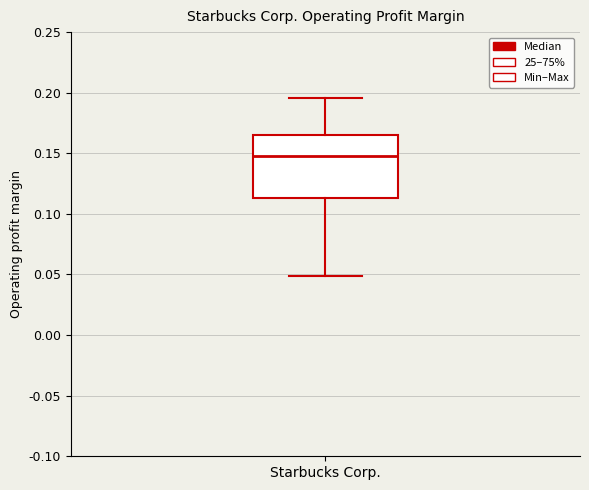

Read this box plot against the y-axis: the position of the median line, the range covered by the box, and the ends of both whiskers. The values are not printed on the chart, so give them approximately, as read against the axis.

median 0.150, box 0.115 to 0.165, whiskers 0.050 to 0.195